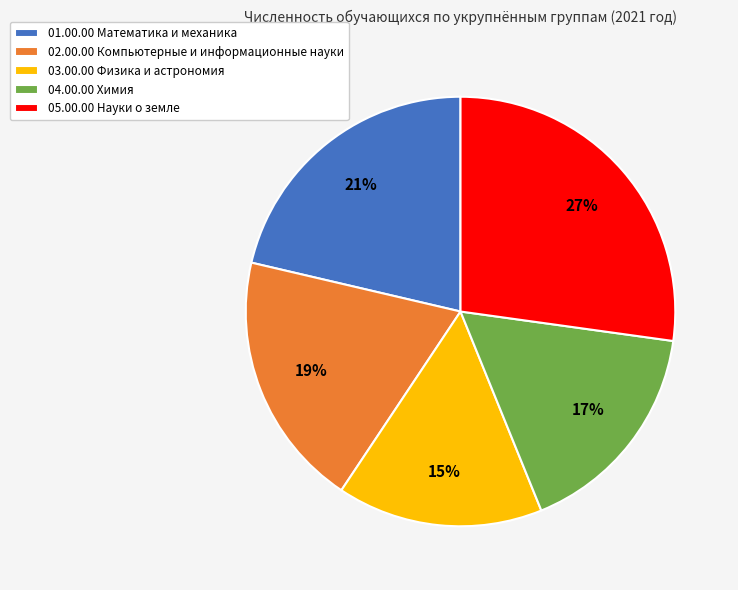

Count the number of slices in the pie.

5